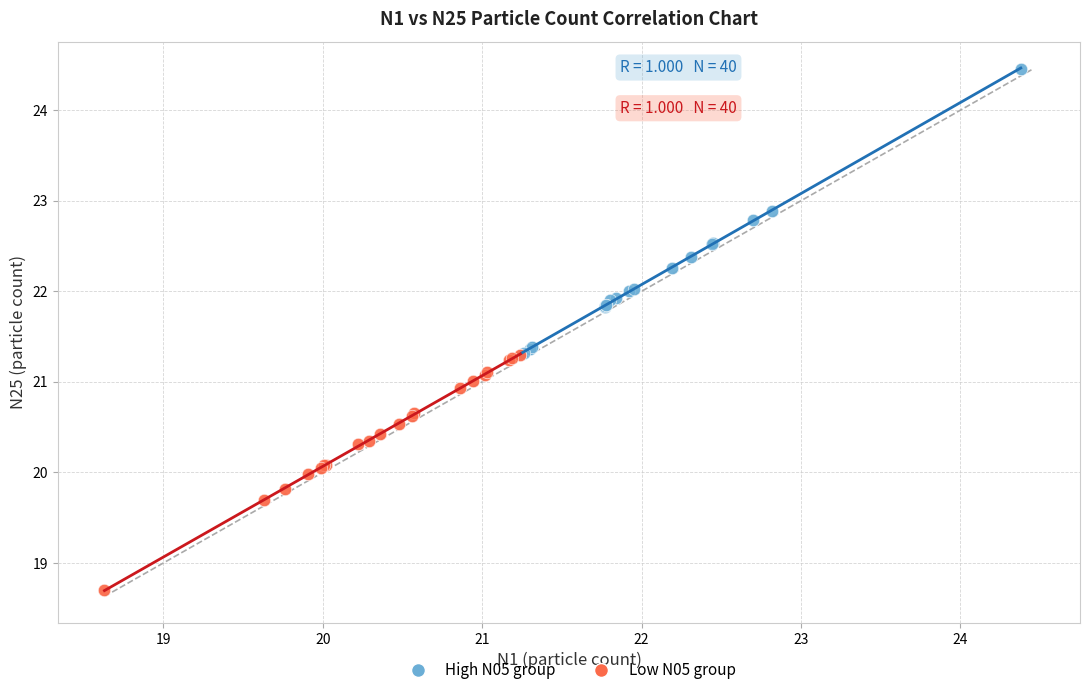

Which series has the widest spread of Y values?

High N05 group